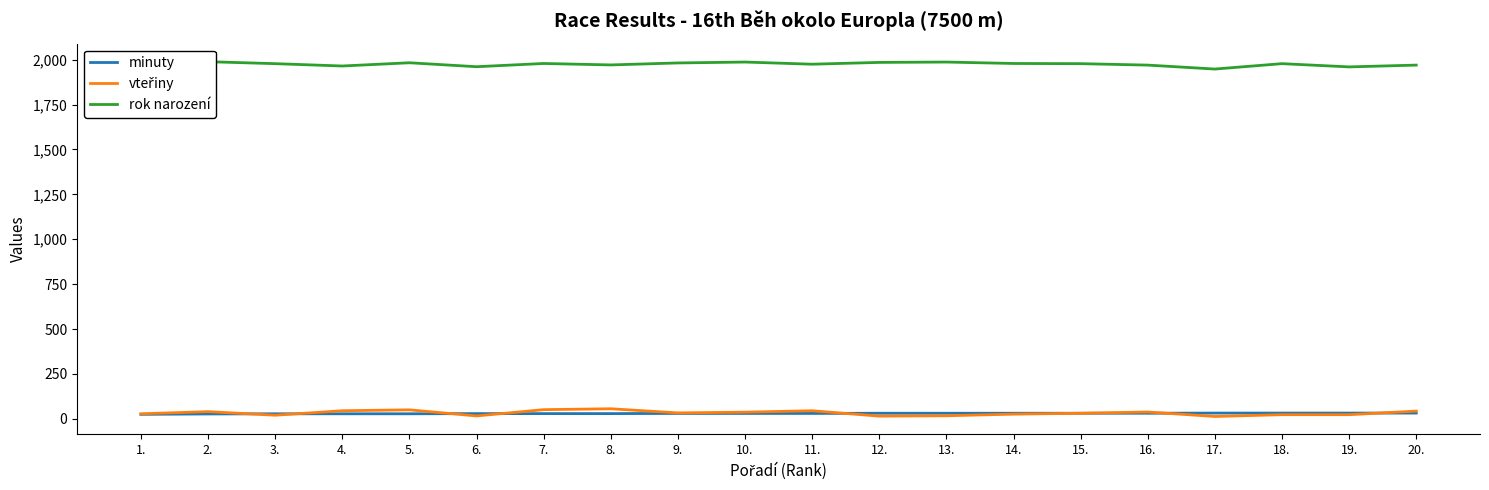

Which category has the highest value in the rok narození series?

1.